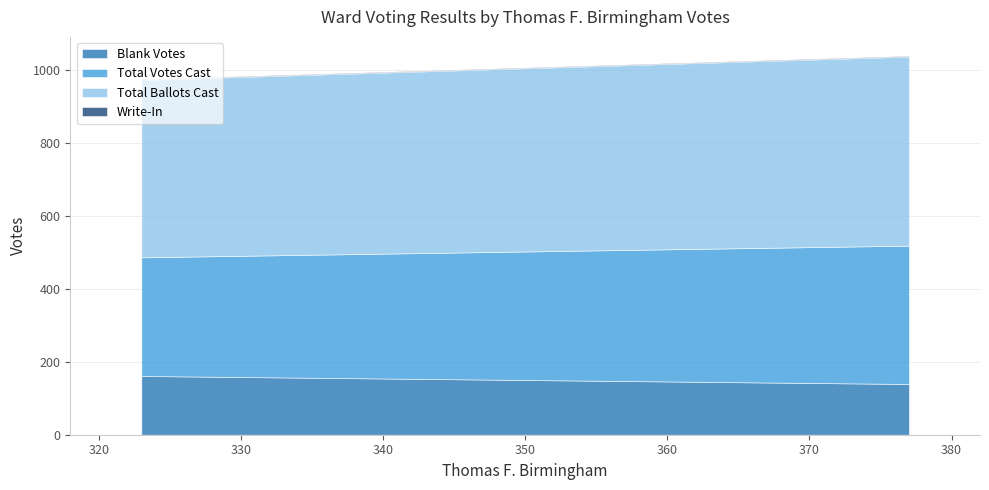

How many Total Votes Cast values are between 325 and 379?

2